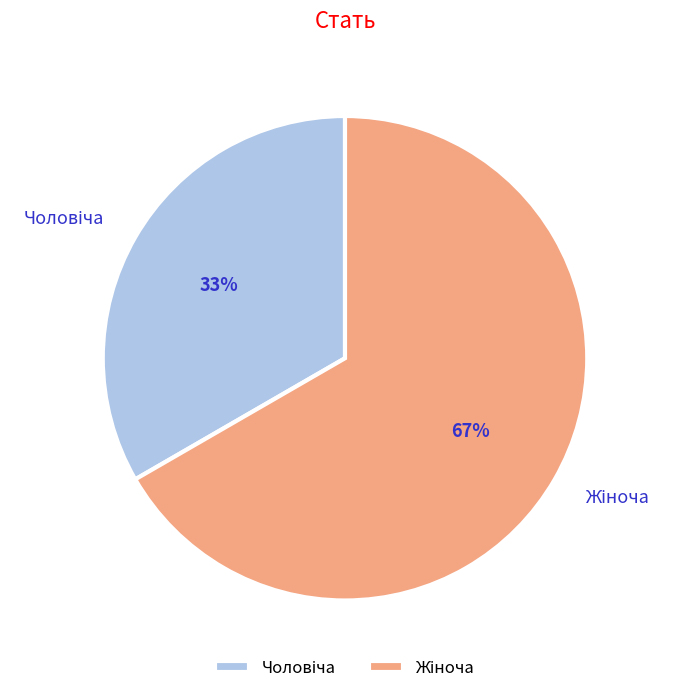

To the nearest percent, what is the average slice percentage?

50%